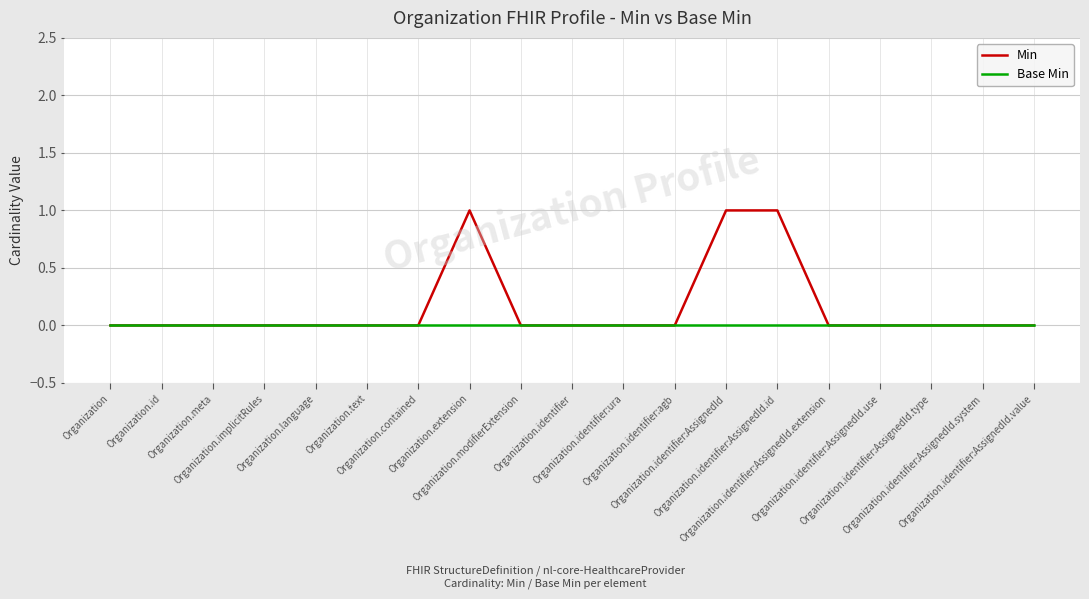

Reading right to left, extract all data points from this chart.

Min: 0	0	0	0	0	1	1	0	0	0	0	1	0	0	0	0	0	0	0
Base Min: 0	0	0	0	0	0	0	0	0	0	0	0	0	0	0	0	0	0	0